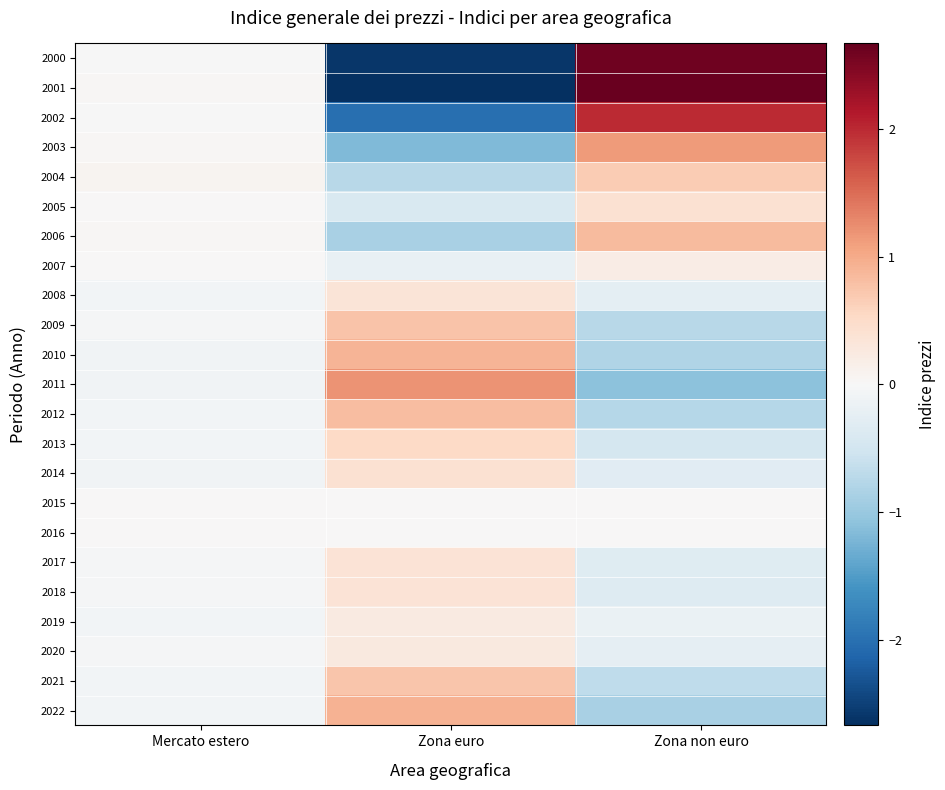

Between Zona euro and Mercato estero, which is larger?

Mercato estero